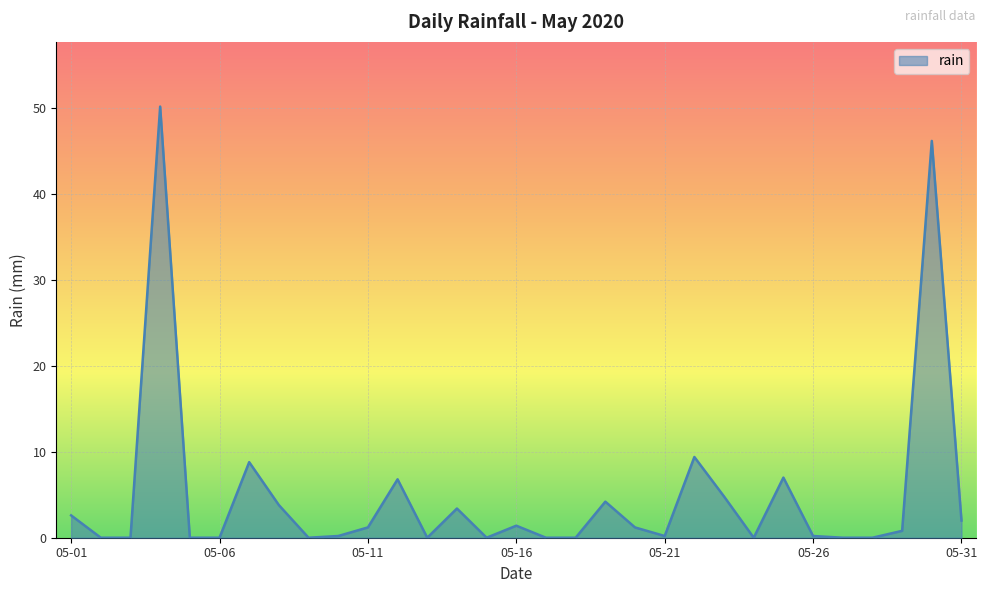

What is the greatest value displayed?

50.2